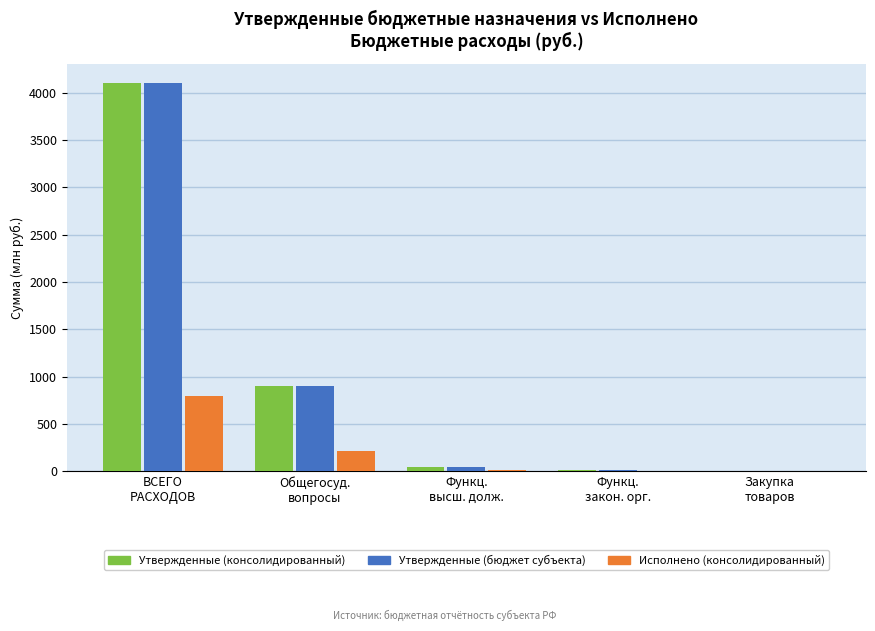

What is the sum of all Утвержденные (бюджет субъекта) values?

5059.0